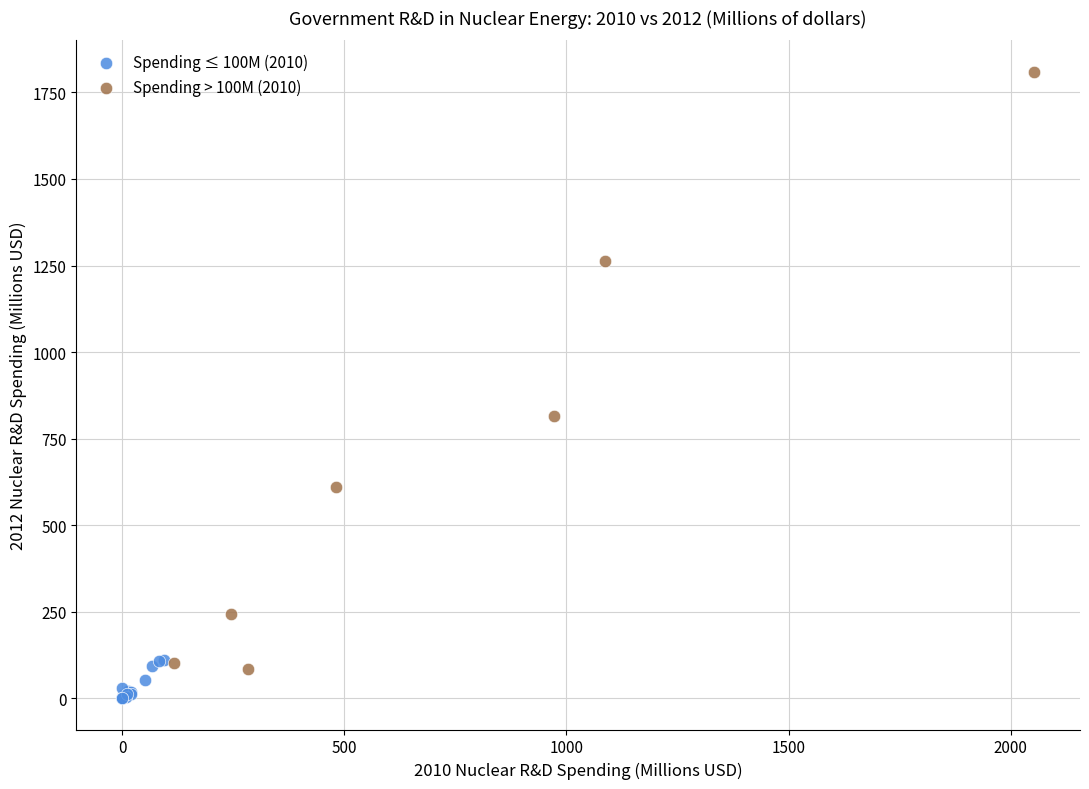

Which series contains the lowest Y value?

Spending ≤ 100M (2010)